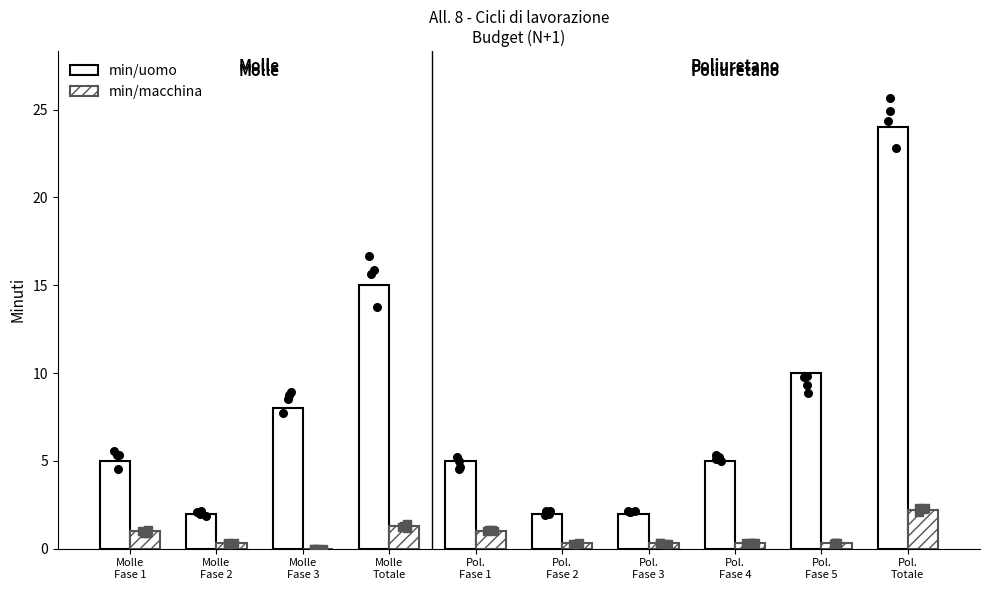

Which series reaches the maximum Y coordinate?

min/uomo